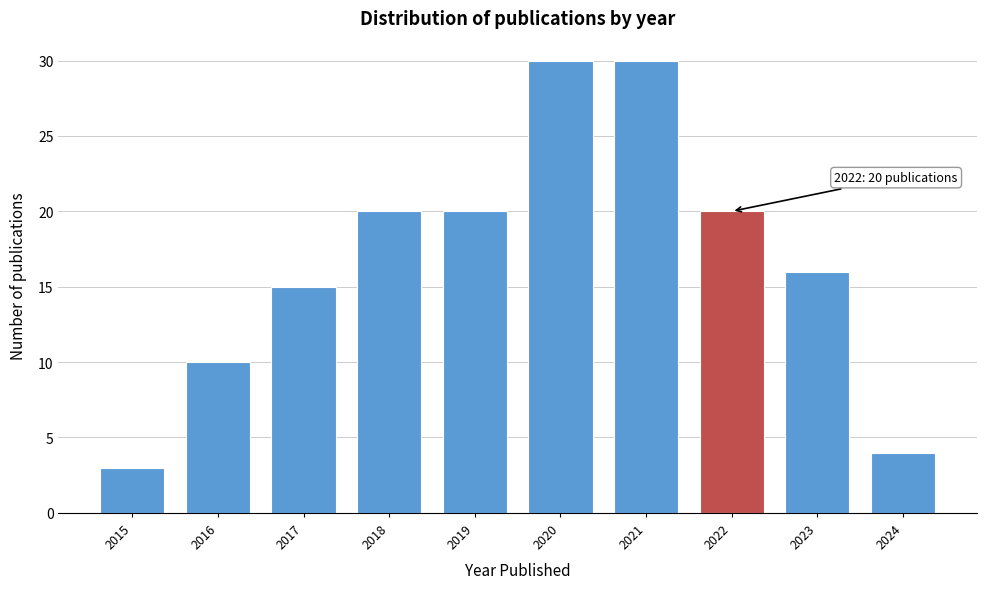

Reading left to right, transcribe all the data shown in this chart.

2015=3	2016=10	2017=15	2018=20	2019=20	2020=30	2021=30	2022=20	2023=16	2024=4